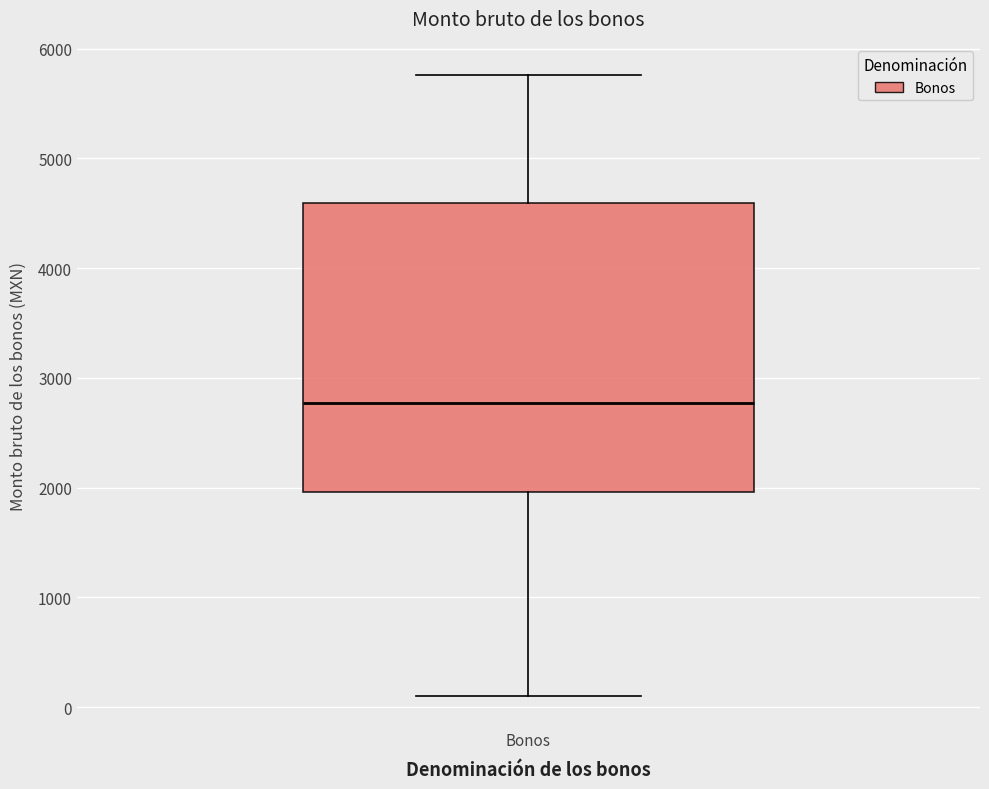

Where is the lower edge of the box for Bonos on the y-axis? The values are not printed on the chart, so give them approximately, as read against the axis.

2000